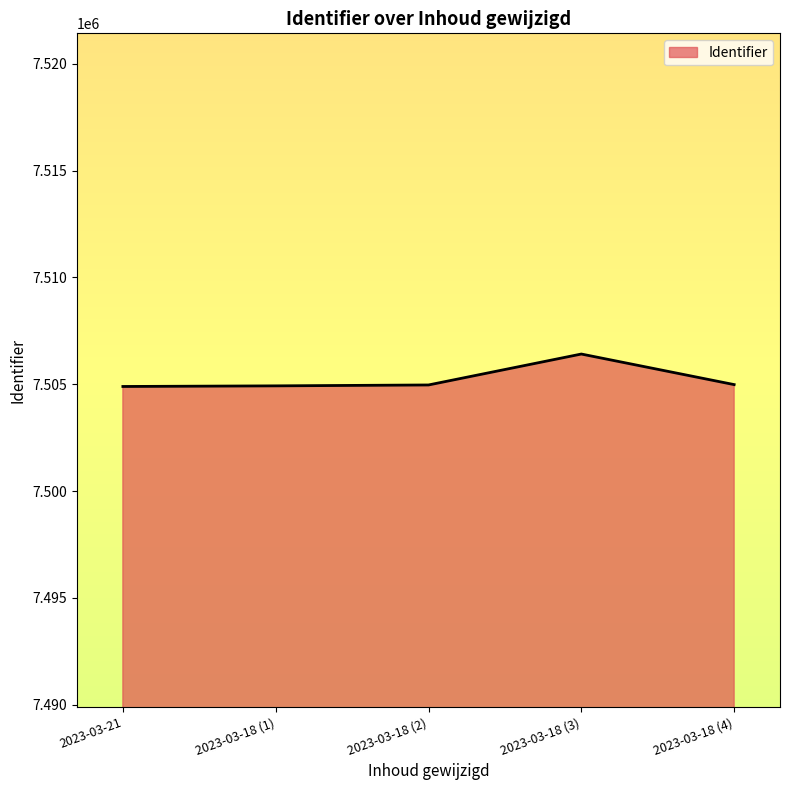

What is the sum of all values?

37526177